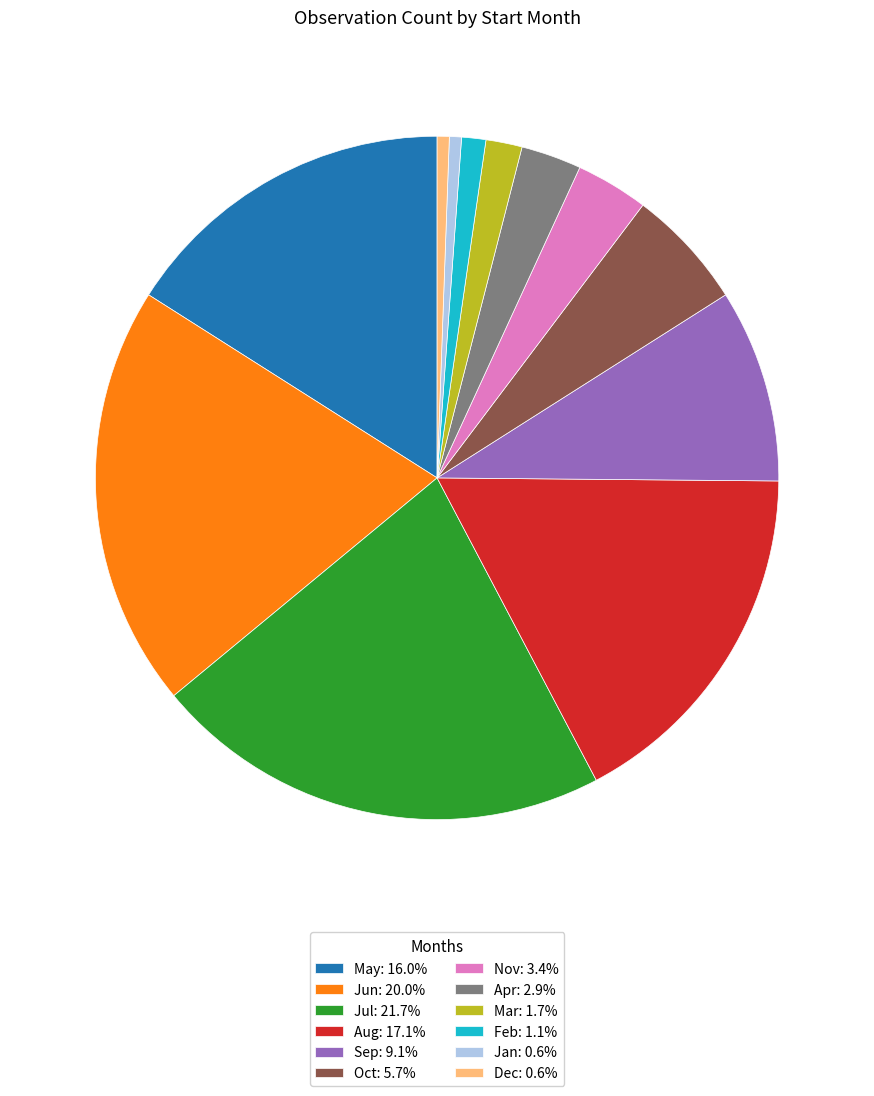

Is there a majority slice in this chart?

No